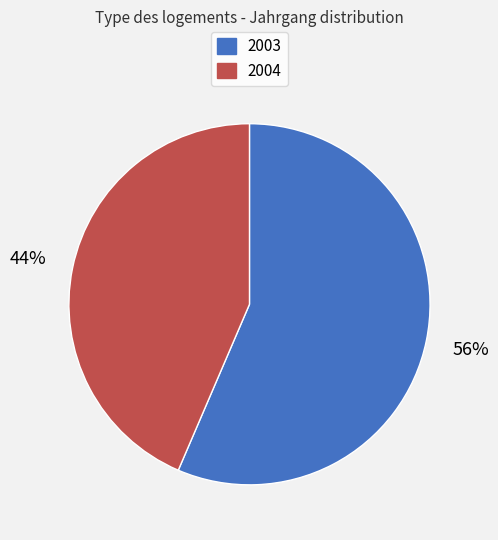

Does any single category account for the majority?

Yes